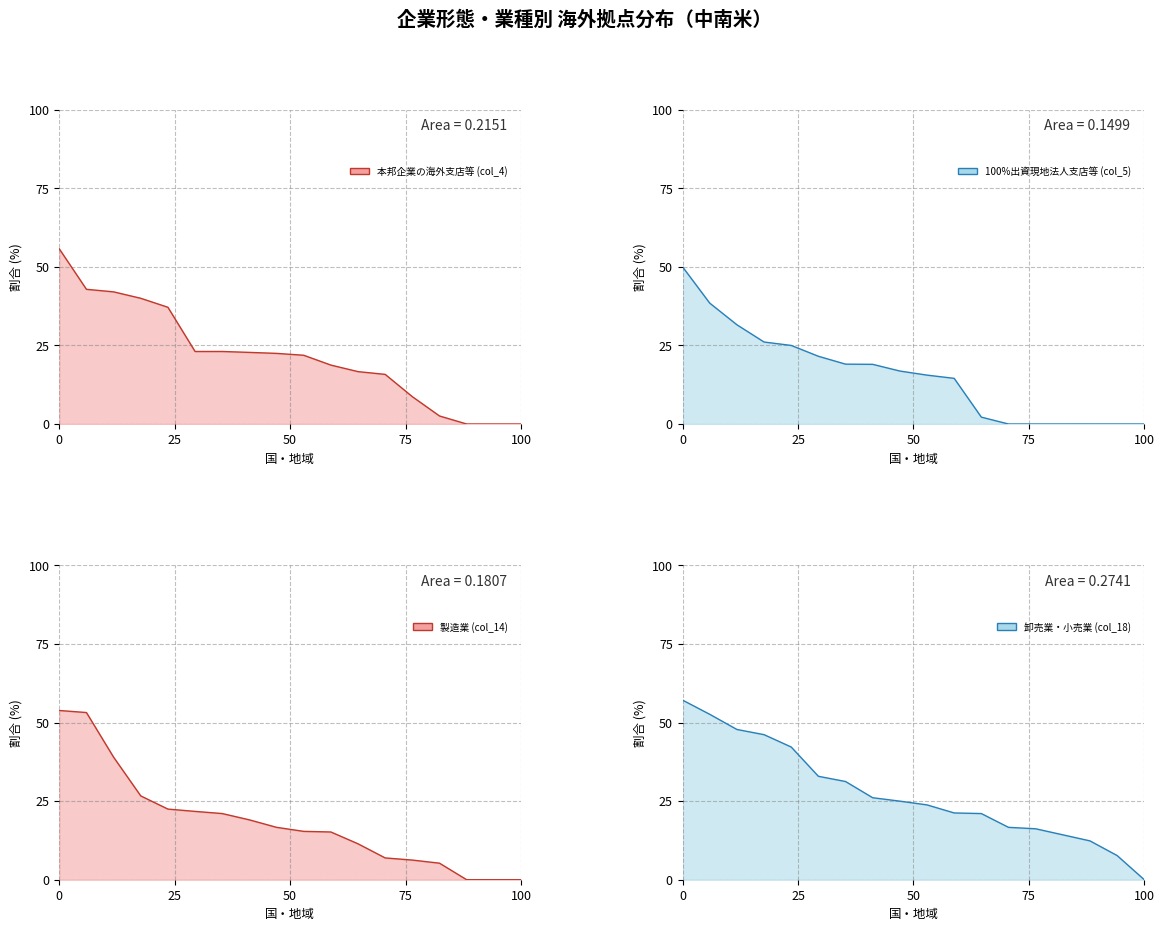

True or false: 卸売業・小売業 (col_18) line and 本邦企業の海外支店等 (col_4) line intersect in this chart.

False